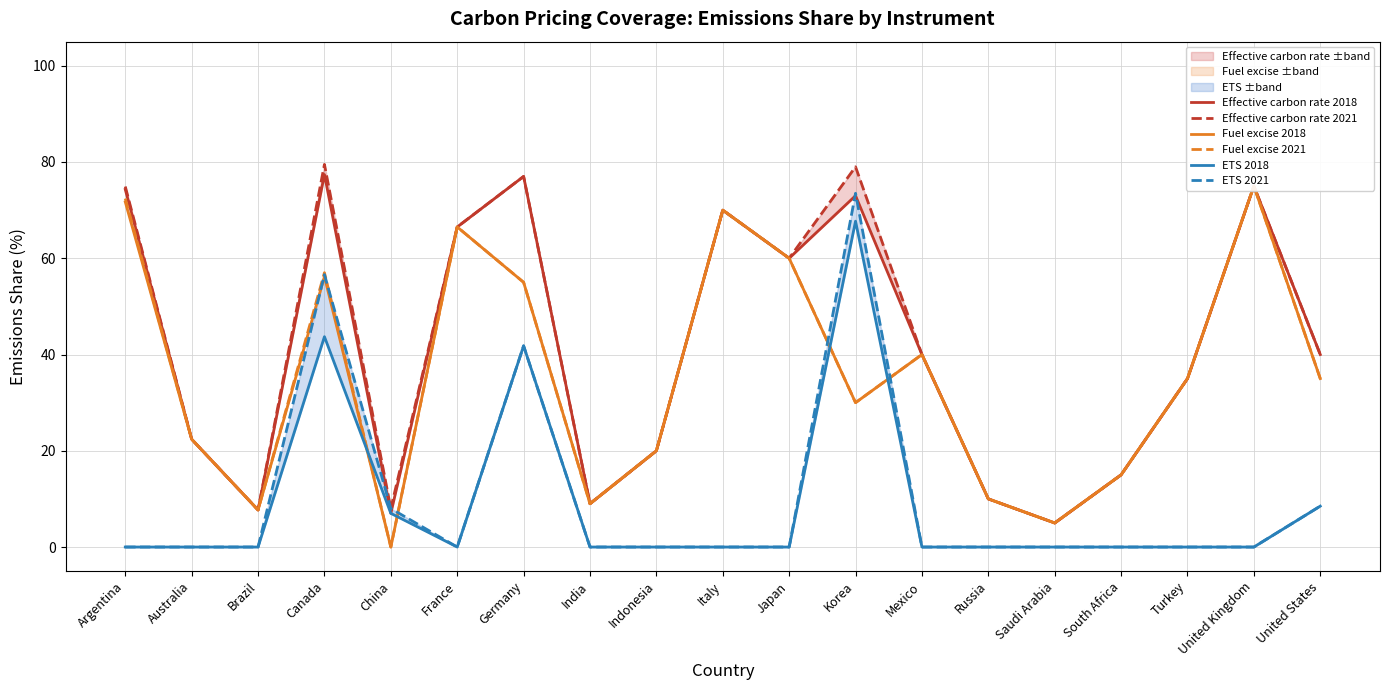

In ETS 2021, how many points are lower than both neighbors (excluding endpoints)?

1